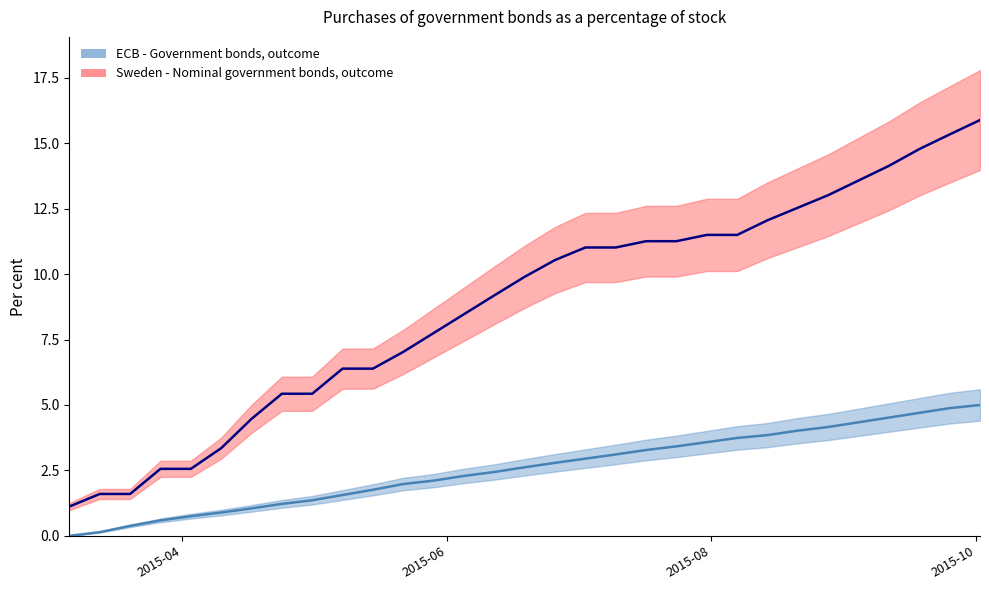

True or false: ECB - Government bonds, outcome (line) and Sweden - Nominal government bonds, outcome (line) intersect in this chart.

False